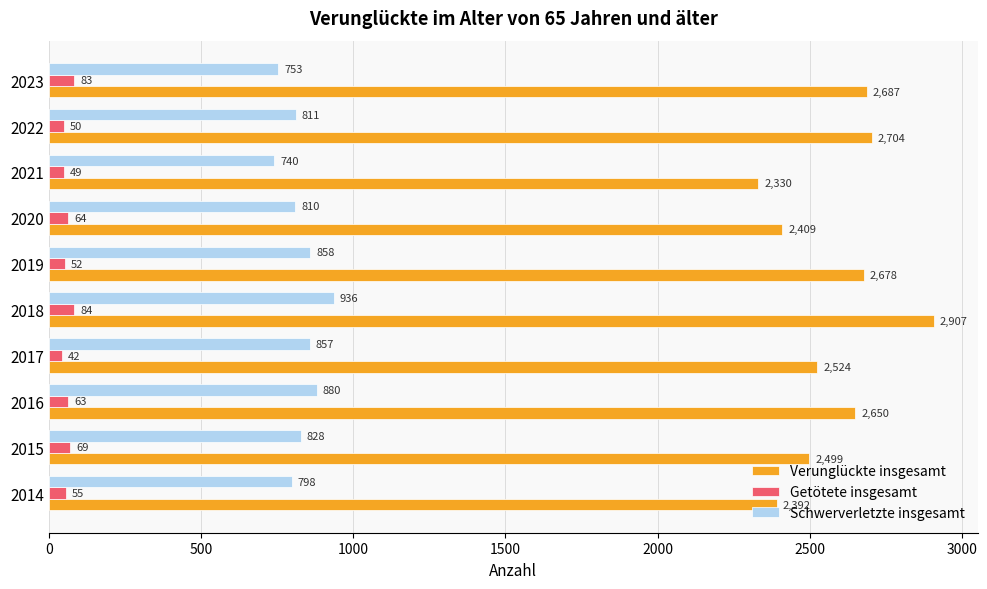

What are all the series names shown in the legend?

Verunglückte insgesamt, Getötete insgesamt, Schwerverletzte insgesamt